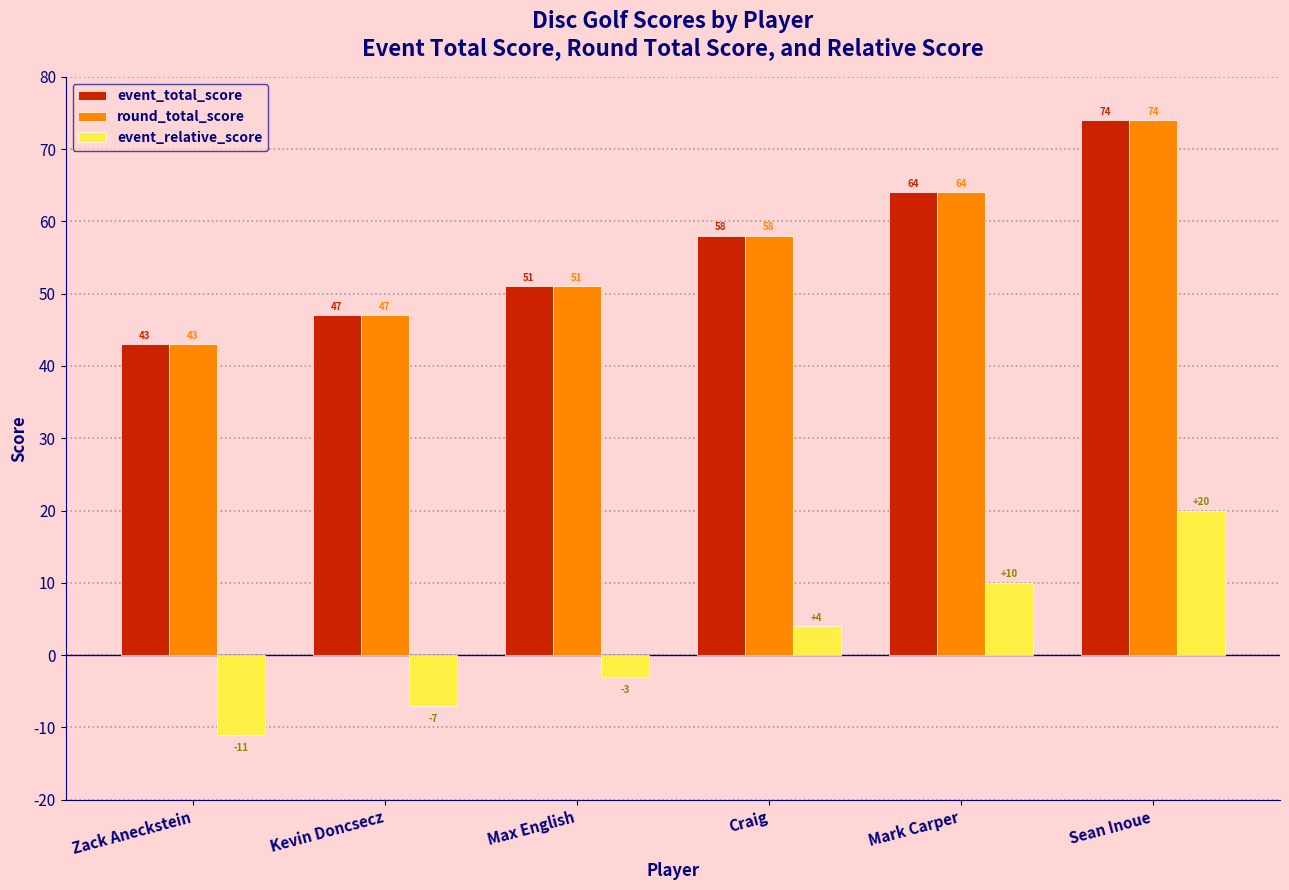

What are all the series names shown in the legend?

event_total_score, round_total_score, event_relative_score